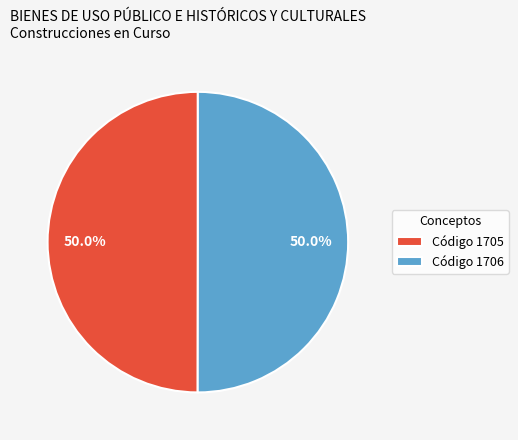

What is the total percentage of Código 1705 and Código 1706?

100.0%